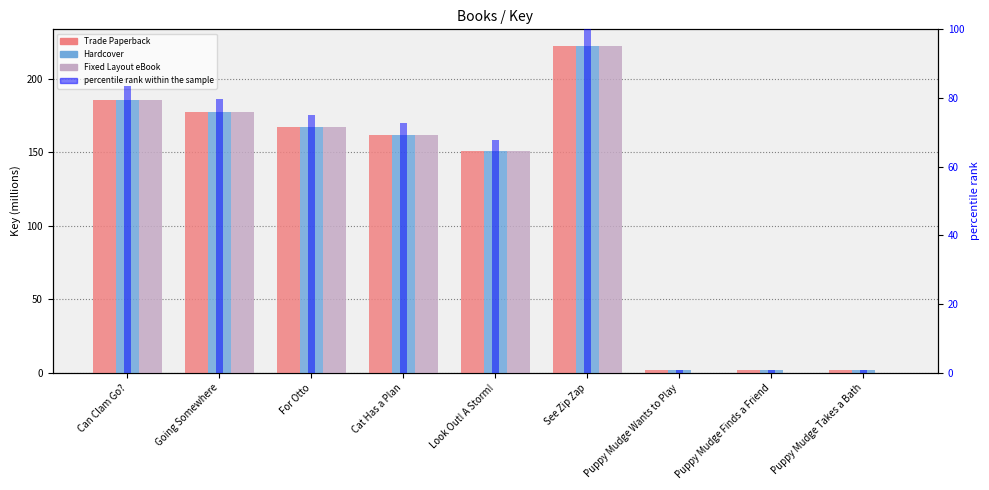

Does the chart contain stacked bars?

No